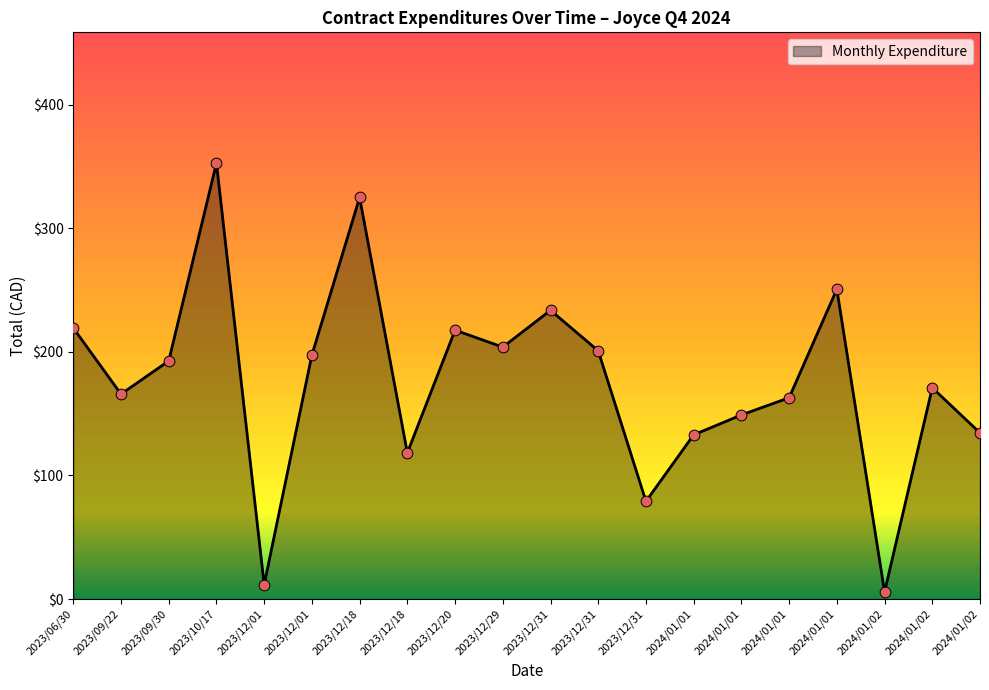

What is the ratio of the value at 2023/12/18 to the value at 2024/01/02?

2.4